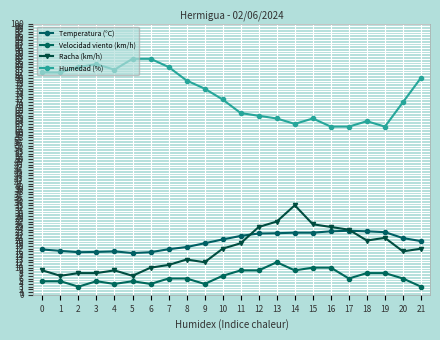

Count the number of data series in this chart.

4